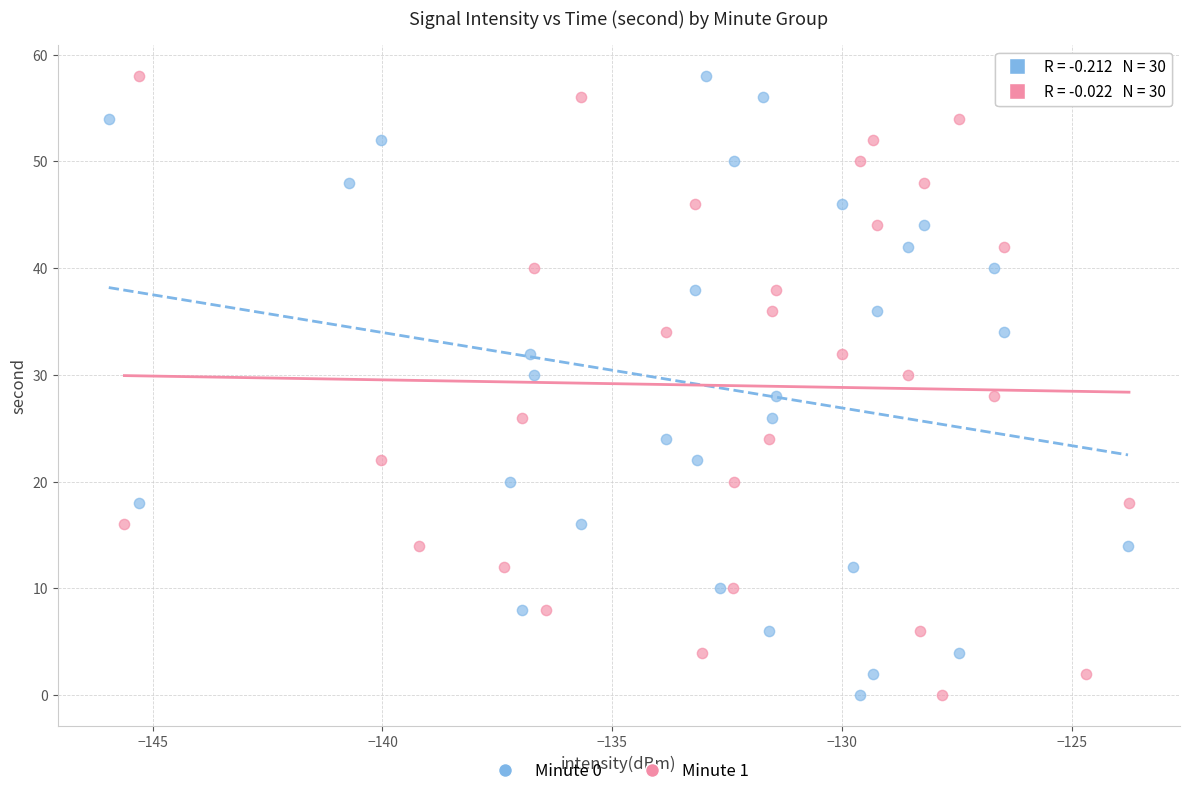

What are all the series names shown in the legend?

Minute 0, Minute 1